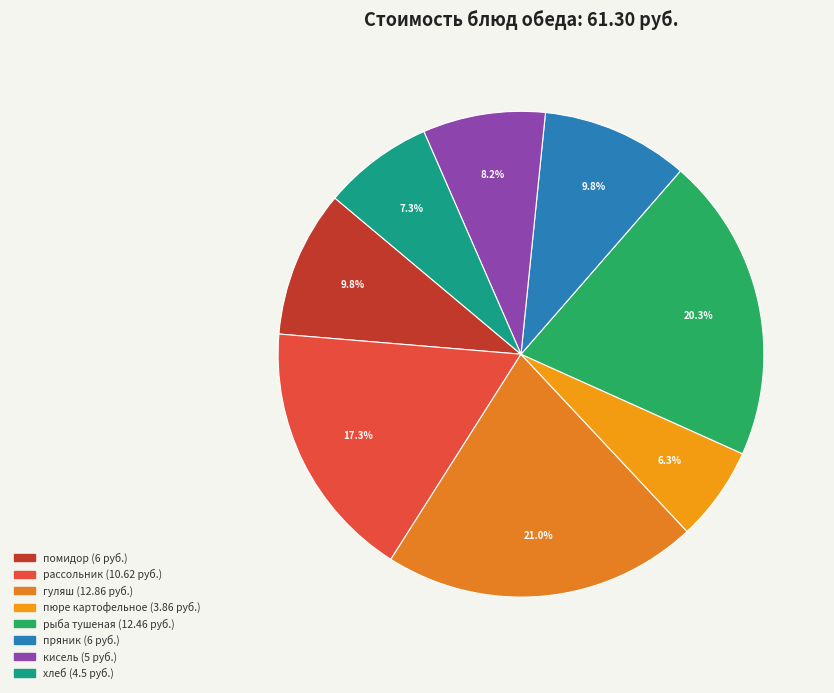

What is the total percentage of пюре картофельное and рыба тушеная?

26.6%